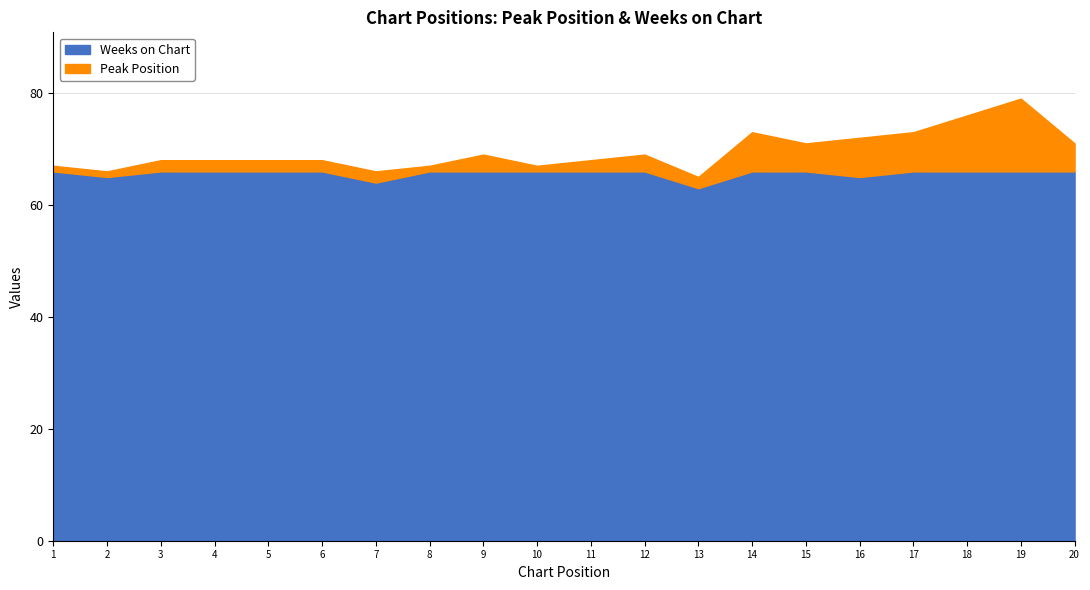

What is the spread (max minus min) of values at 2?

64